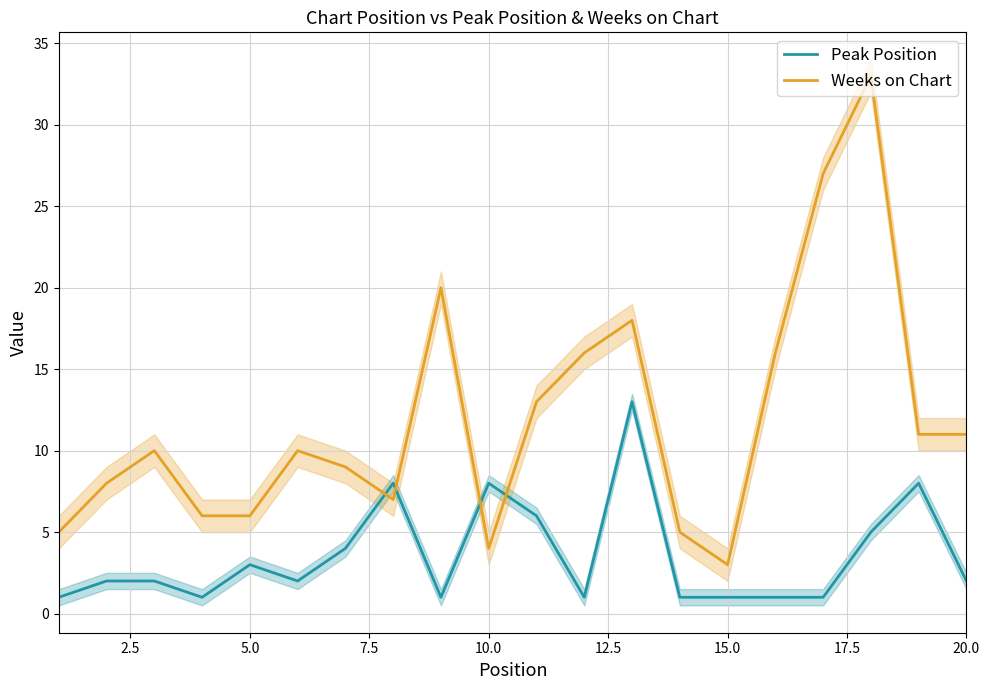

What is the highest value of the Weeks on Chart series?

33